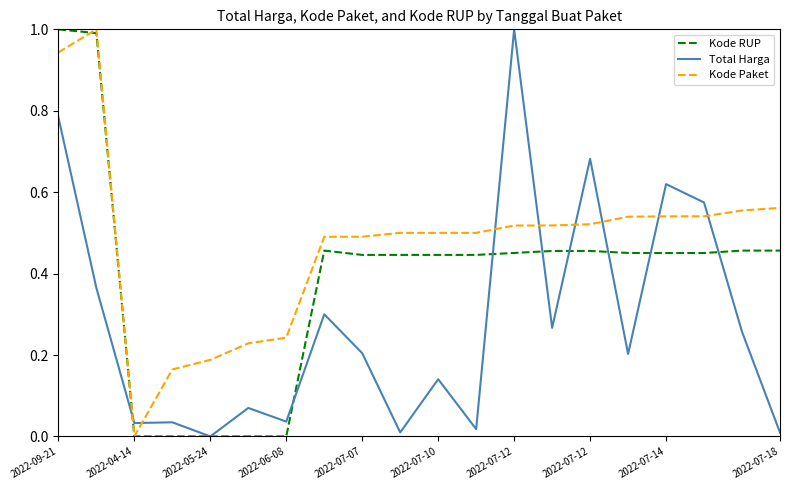

How many intersections are there between Total Harga and Kode Paket?

8